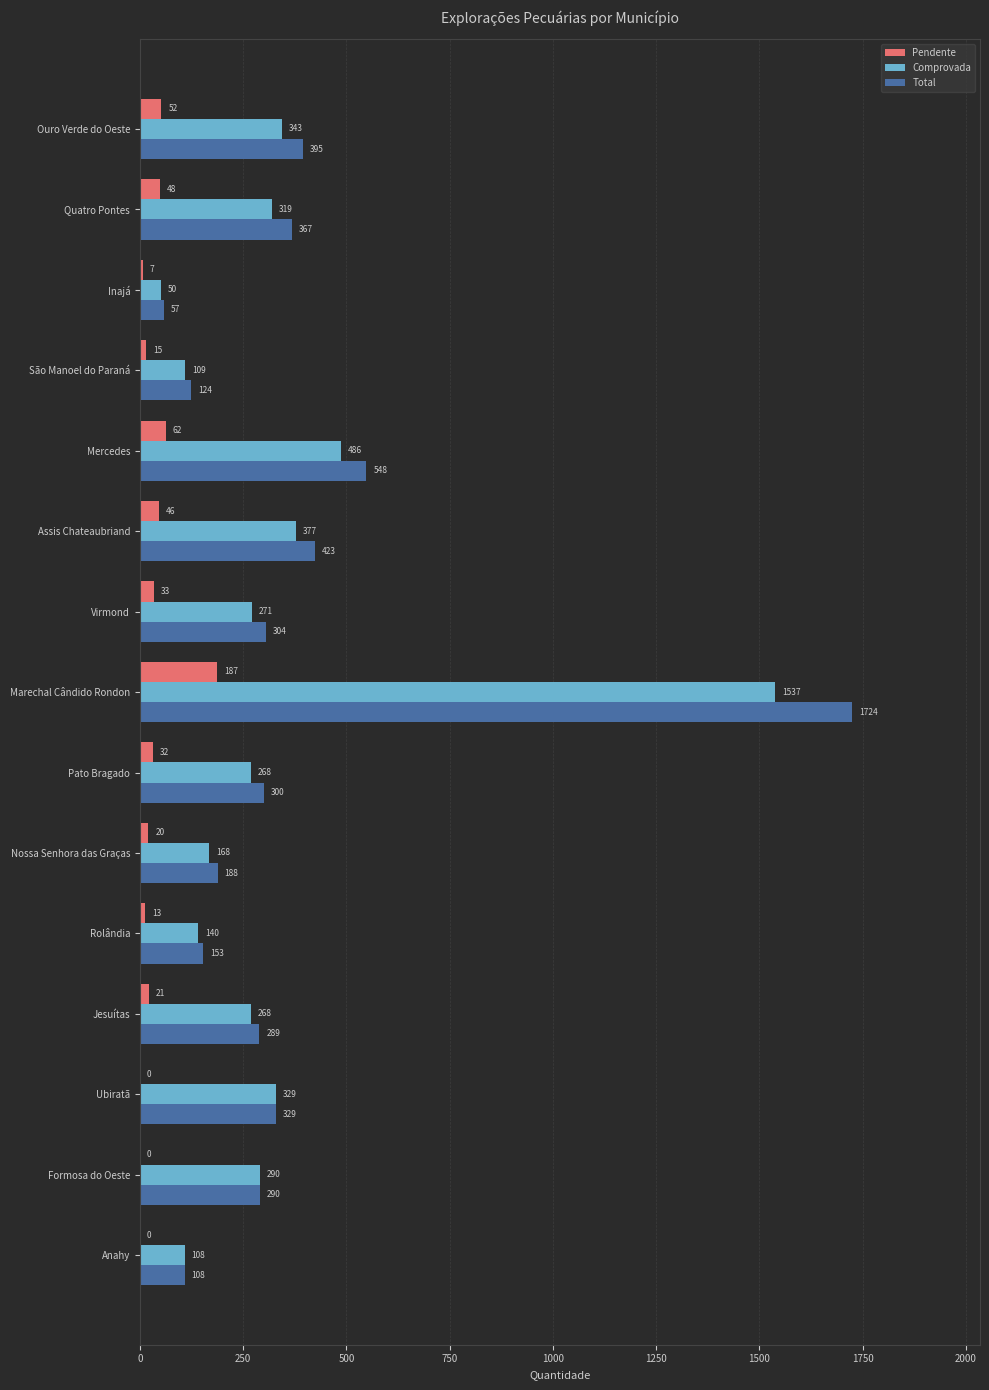

Between Pato Bragado and Marechal Cândido Rondon, which series saw the biggest shift?

Total